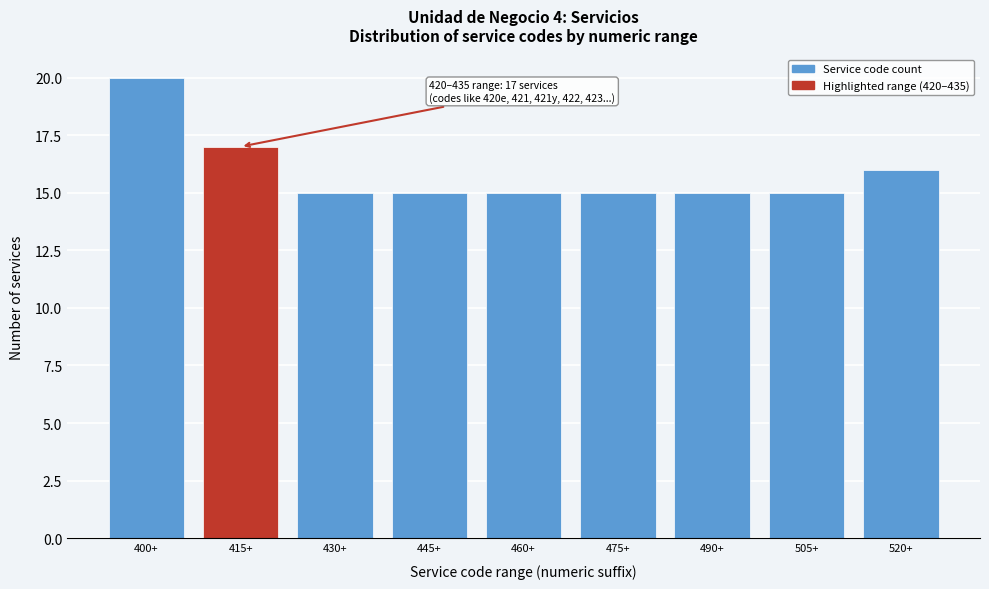

Reading right to left, list all the values displayed in this chart.

520+=16	505+=15	490+=15	475+=15	460+=15	445+=15	430+=15	415+=17	400+=20